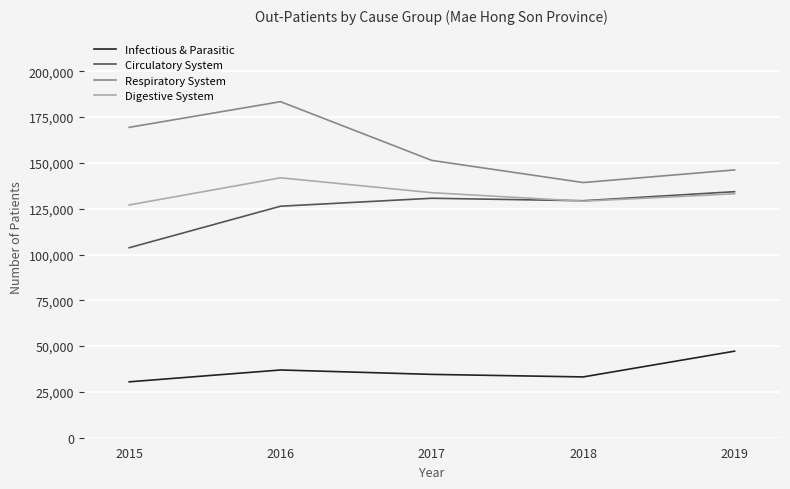

Is the value of Infectious & Parasitic at 2017 greater than the value of Respiratory System at 2019?

No